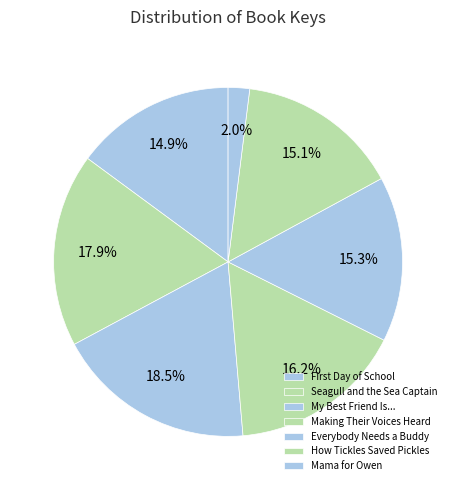

How many slices are in this pie chart?

7